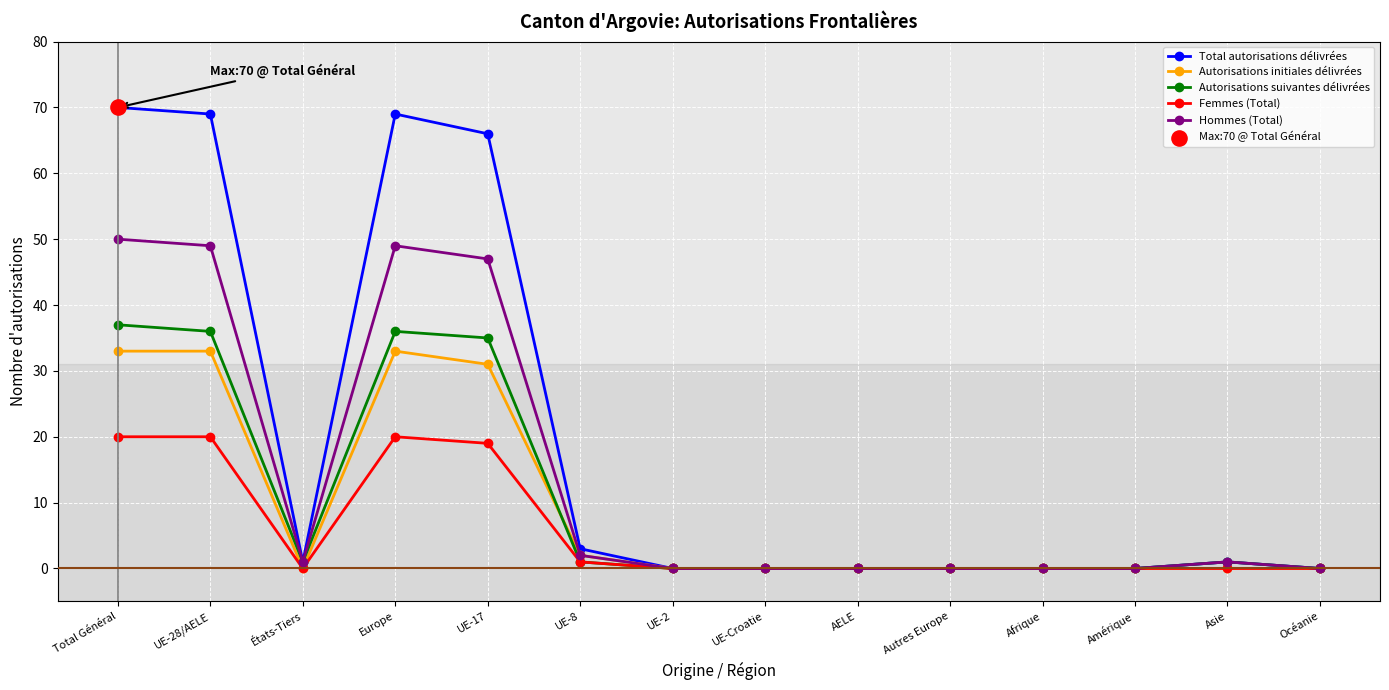

Is the value of Femmes (Total) at Amérique greater than the value of Hommes (Total) at UE-17?

No